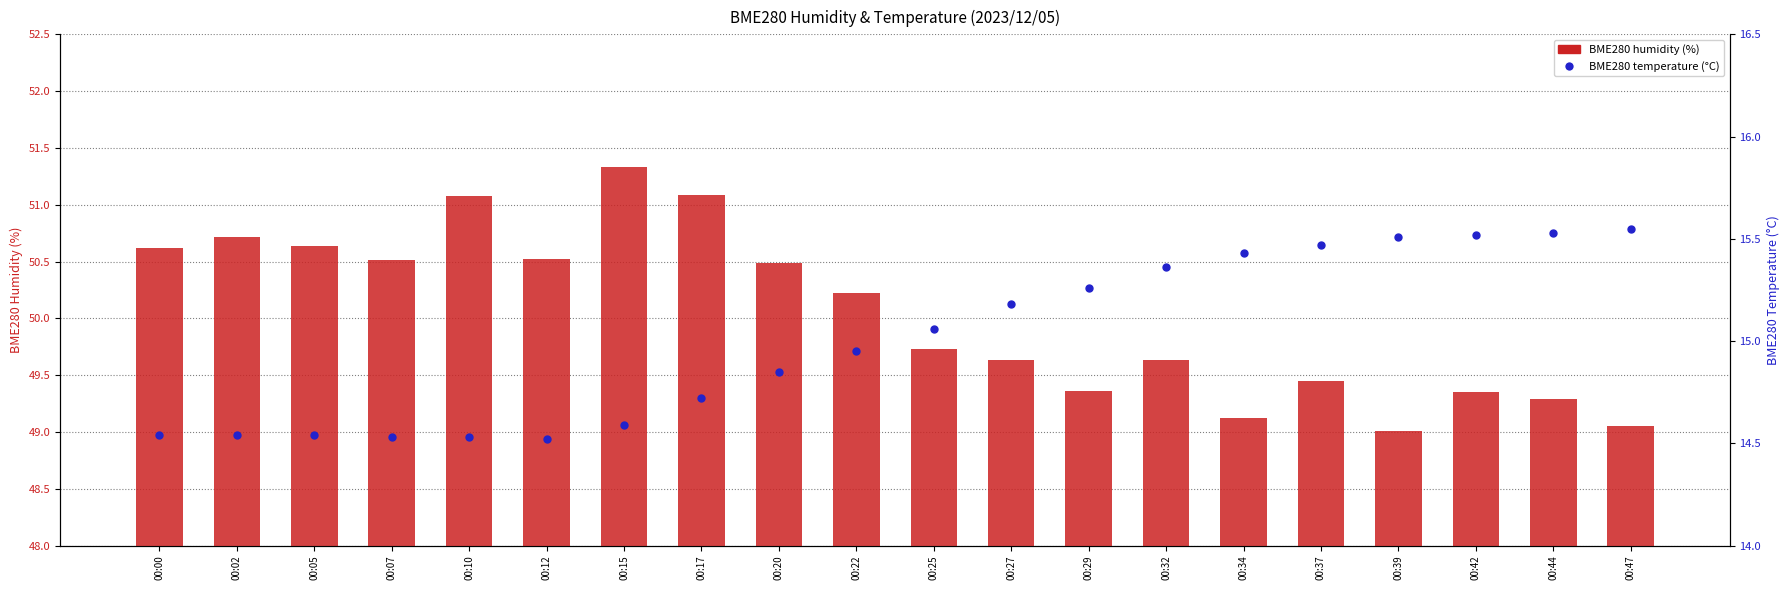

Which series has the largest total across all categories?

BME280 humidity (%)